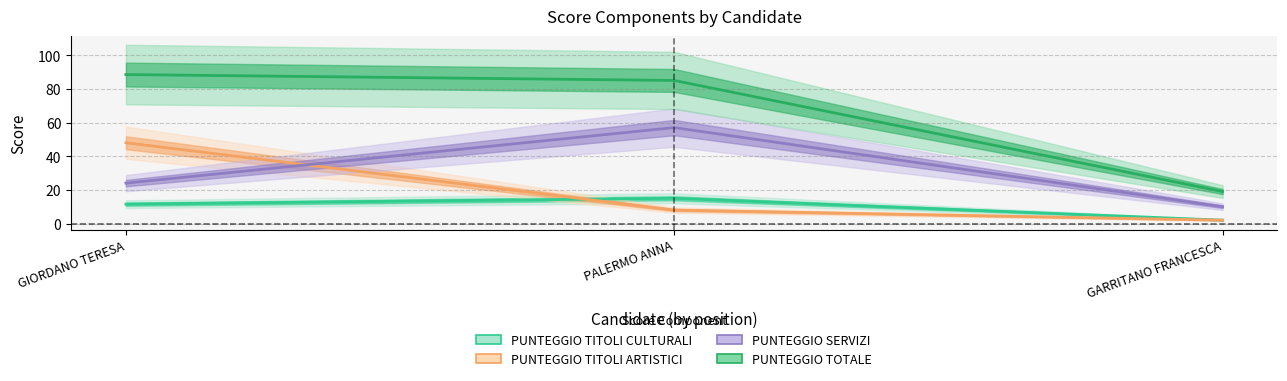

At GIORDANO TERESA, list the series in order from largest to smallest.

PUNTEGGIO TOTALE, PUNTEGGIO TITOLI ARTISTICI, PUNTEGGIO SERVIZI, PUNTEGGIO TITOLI CULTURALI